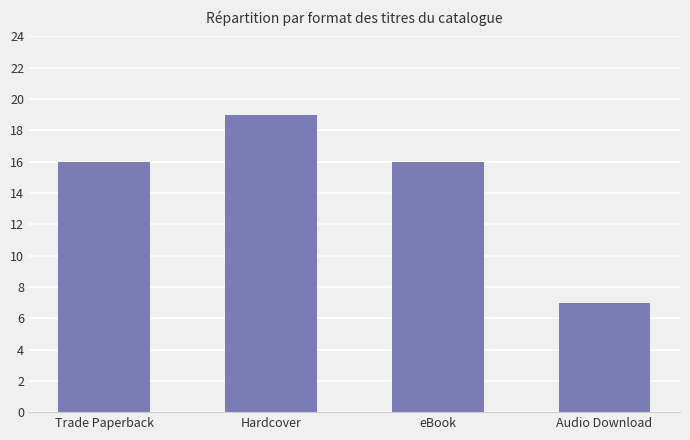

Read the value at Hardcover, to the nearest 10.

20